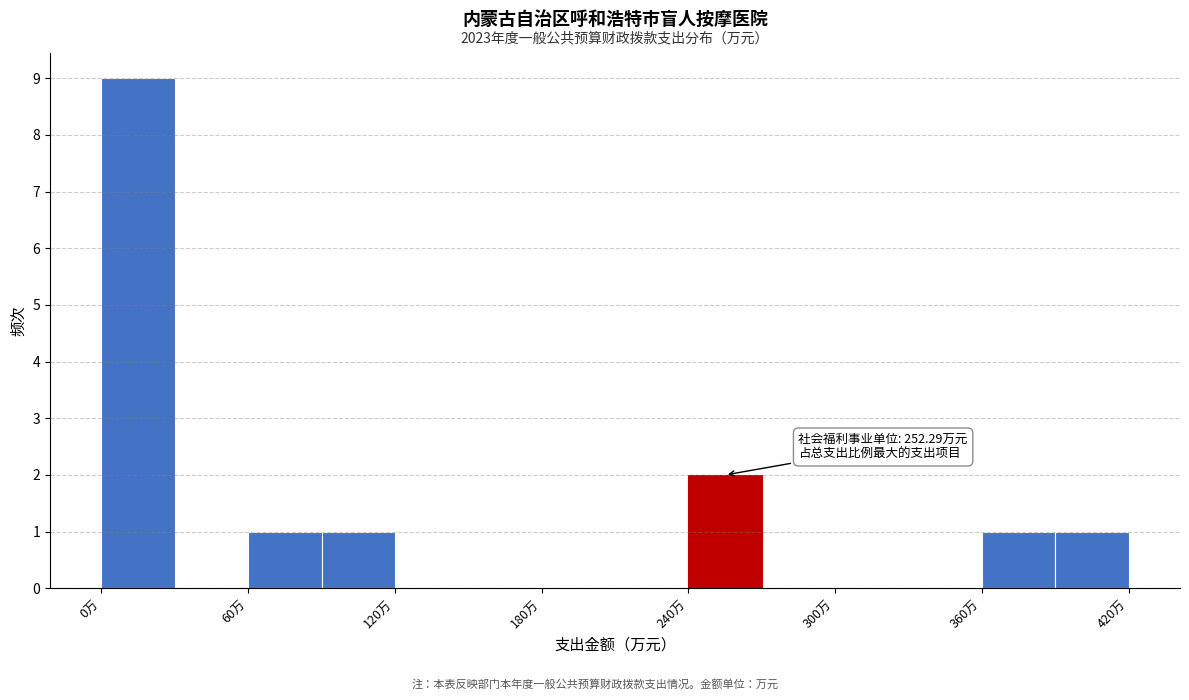

Around what value on the x-axis is the tallest bar? Give the approximate position of its centre, as read against the axis.

20